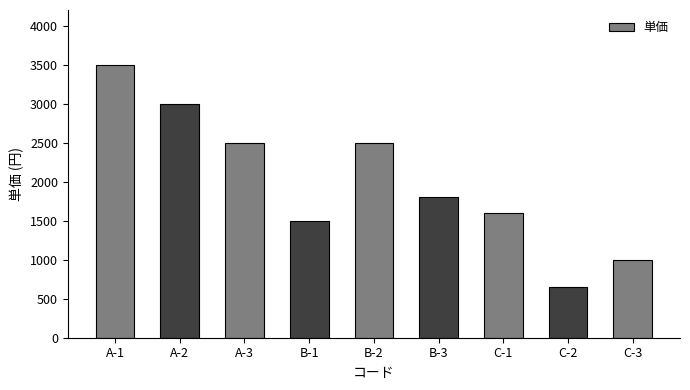

At which label is the value closest to 2075?

B-3